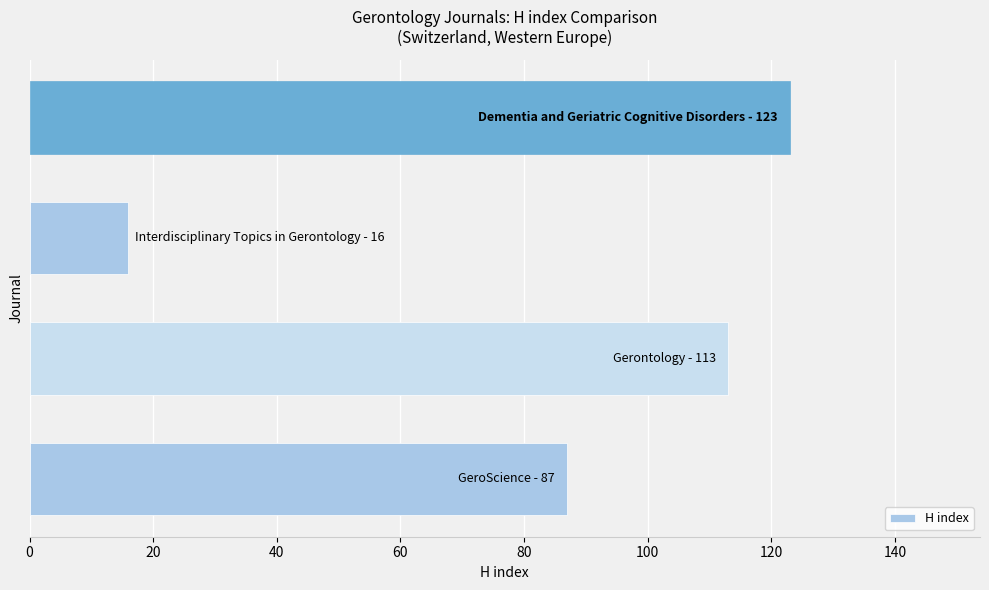

What is the average value?

85